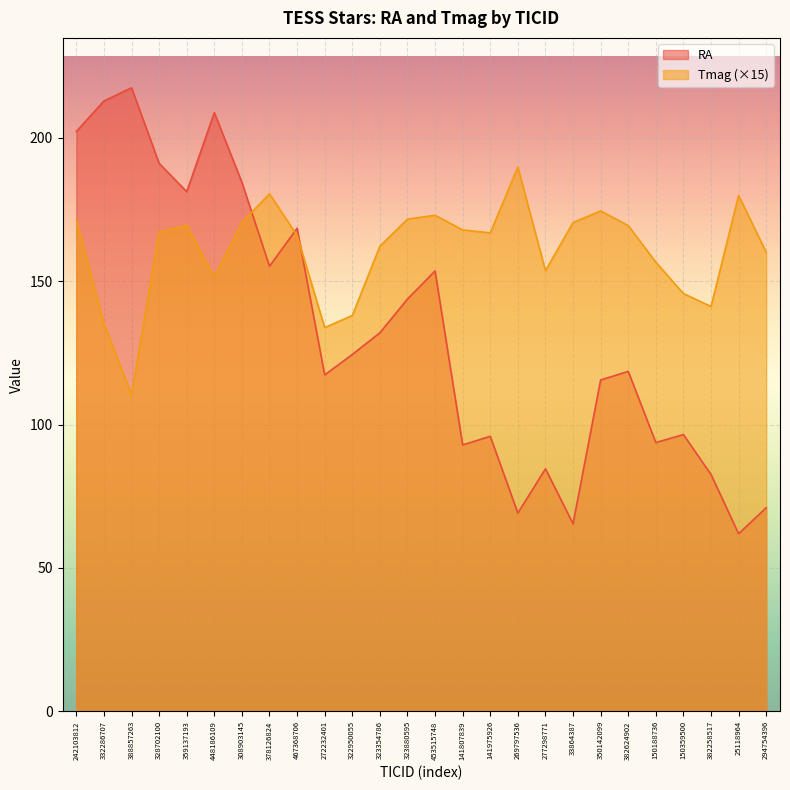

Reading left to right, list all the values displayed in this chart.

RA: 202.1	212.8	217.4	191.1	181.1	208.7	184.4	155.2	168.4	117.3	124.4	132.0	143.7	153.5	92.9	95.9	69.1	84.6	65.4	115.5	118.5	93.7	96.5	82.6	61.9	71.0
Tmag: 171.2	135.2	110.4	167.0	169.5	151.3	170.4	180.4	165.9	133.8	138.0	162.2	171.6	172.9	167.8	166.8	189.8	153.6	170.4	174.5	169.3	156.6	145.7	141.2	179.8	160.1